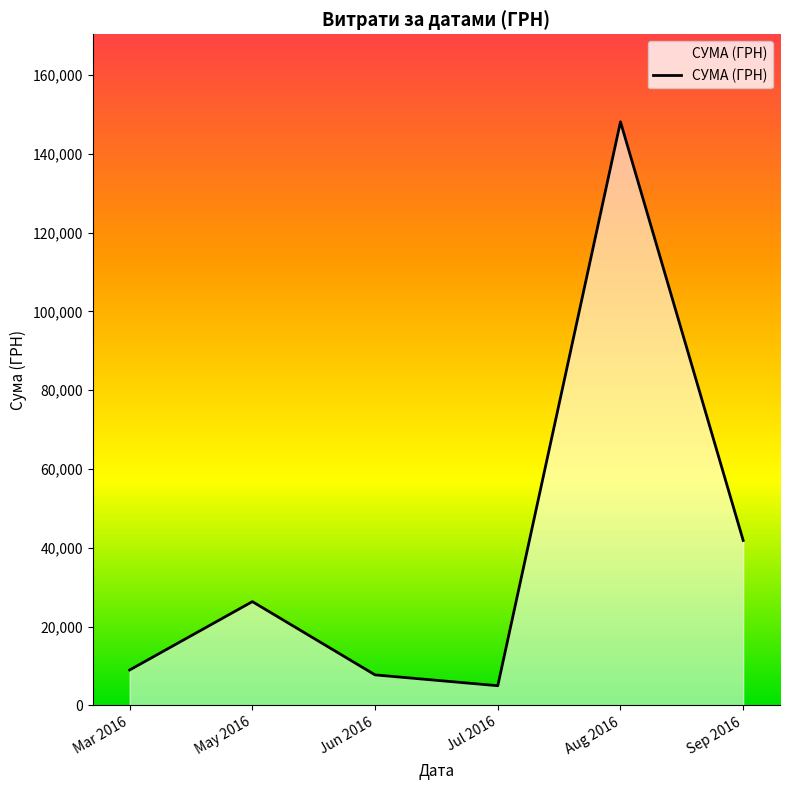

What value does the data have at Mar 2016?

8977.0